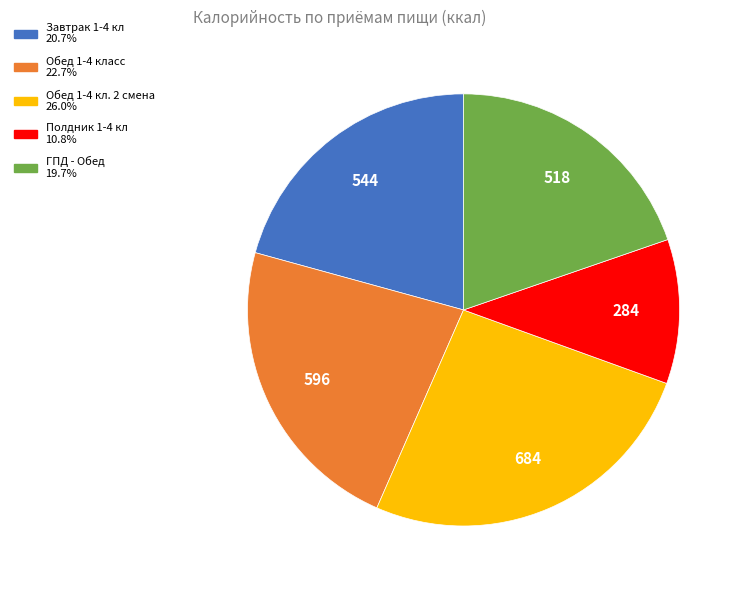

What is the smallest slice in the pie chart?

Полдник 1-4 кл